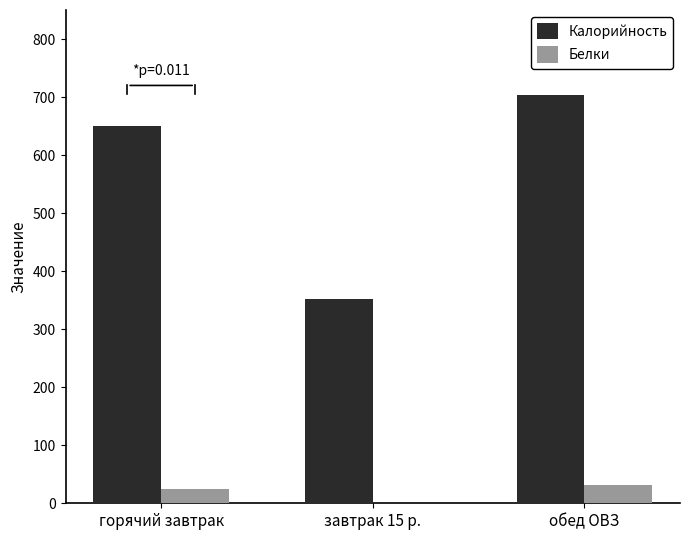

At which category is the sum across all series the highest?

обед ОВЗ